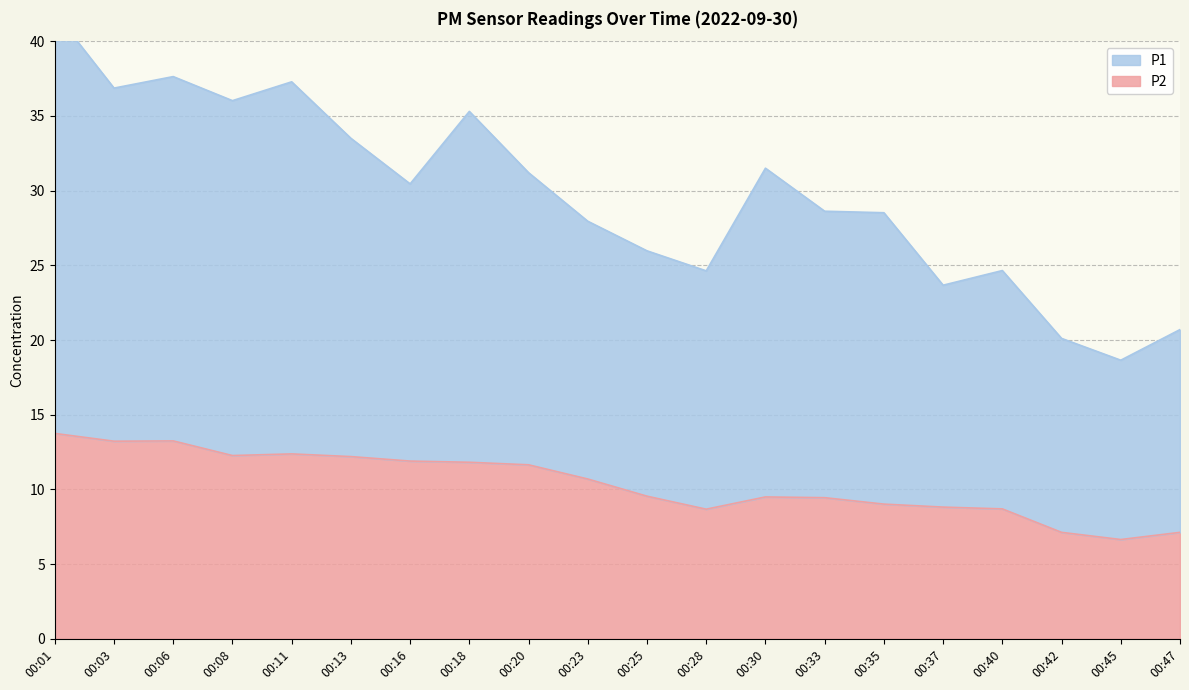

At 00:28, list the series in order from smallest to largest.

P2, P1